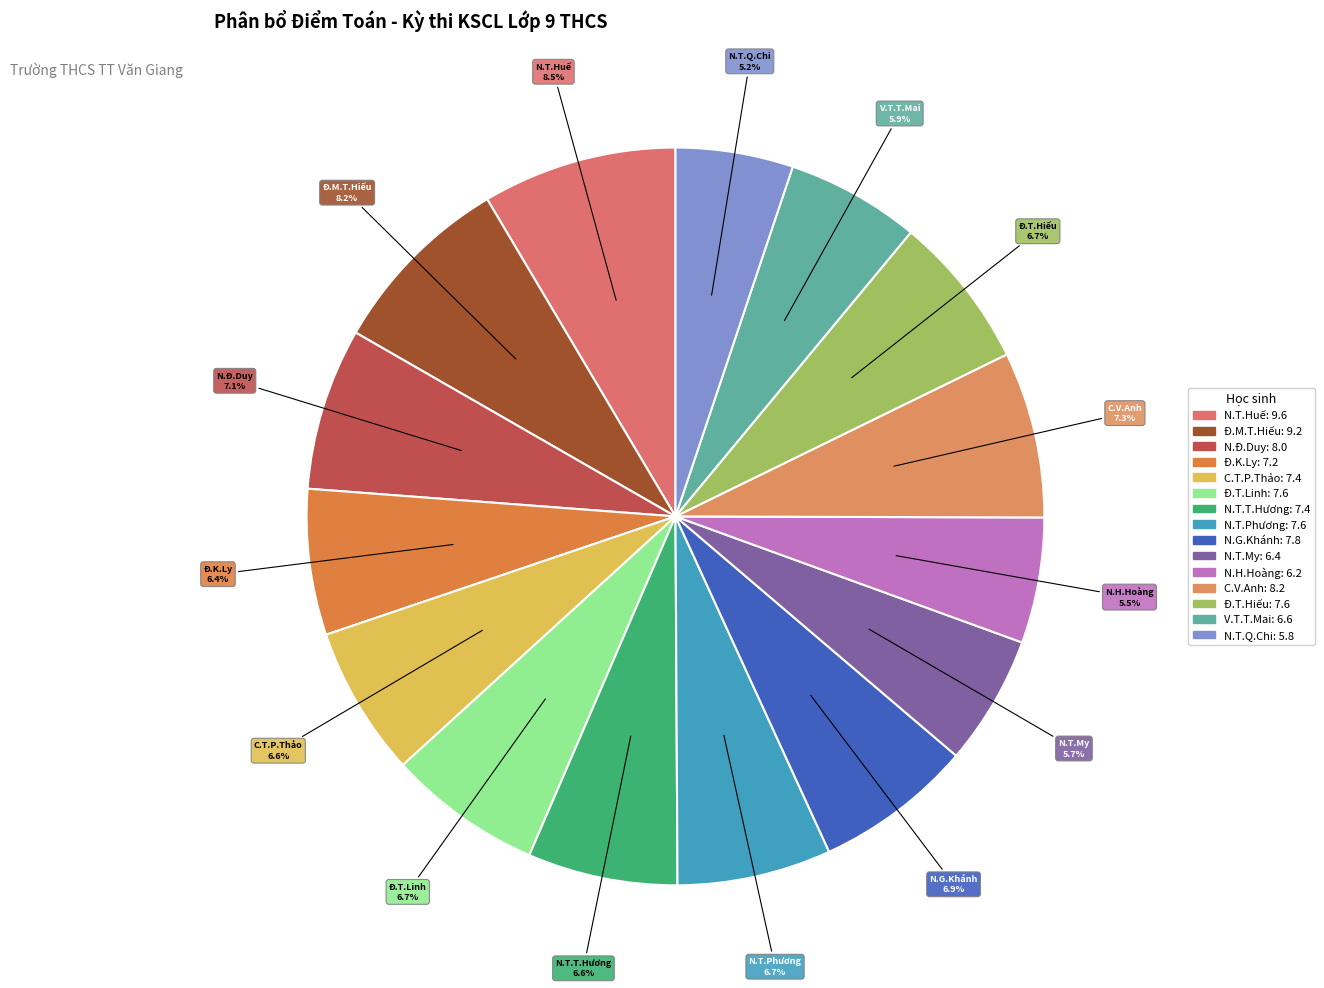

Between C.V.Anh and V.T.T.Mai, which is larger?

C.V.Anh